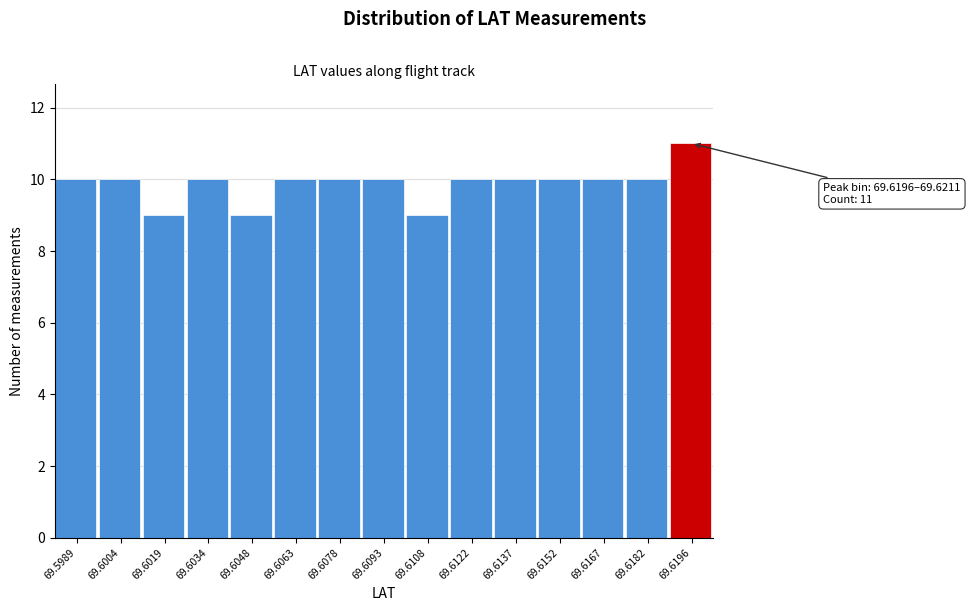

Reading left to right, list all the values displayed in this chart.

10	10	9	10	9	10	10	10	9	10	10	10	10	10	11